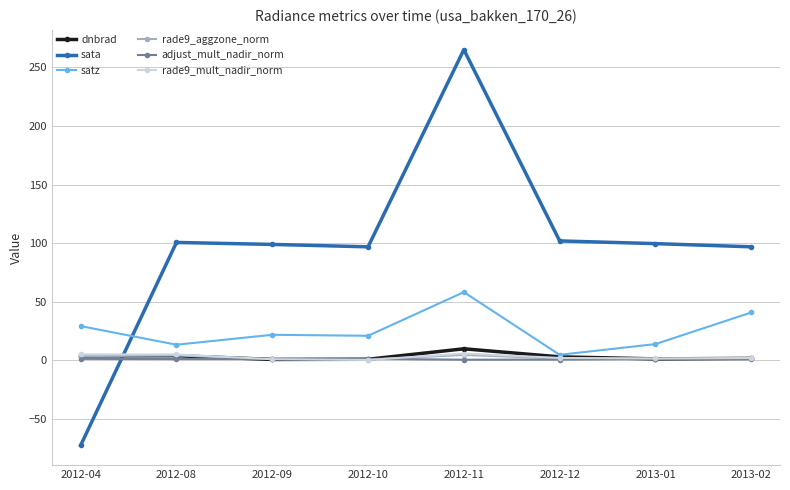

The value of sata at 2012-11 is 265.0. True or false?

True